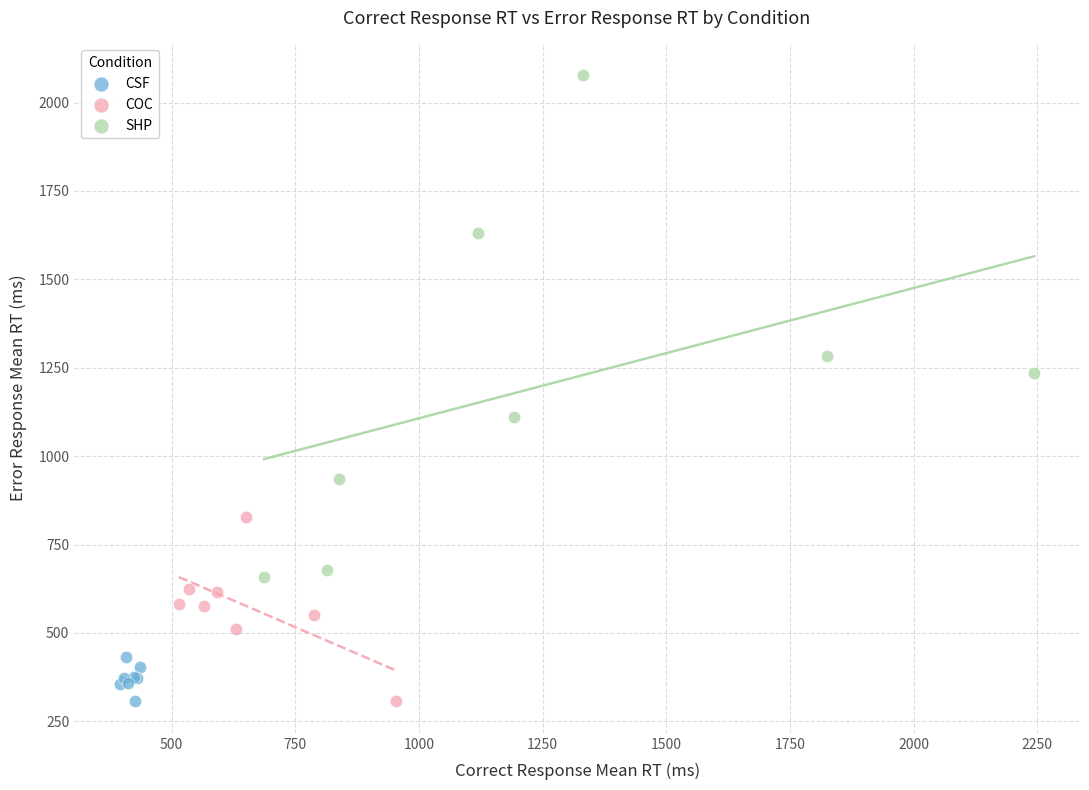

Which series reaches the maximum Y coordinate?

SHP